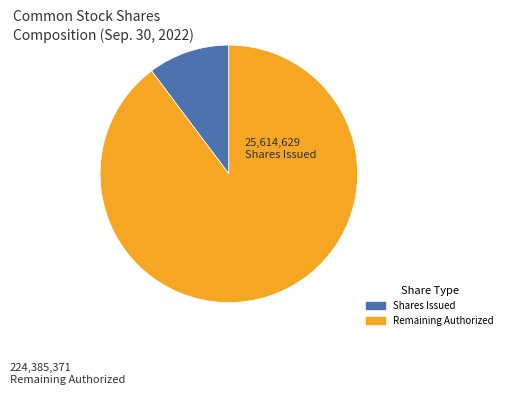

Is there a majority slice in this chart?

Yes